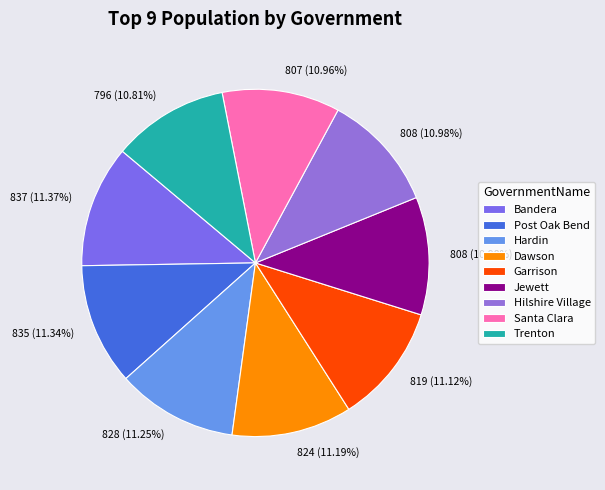

What is the smallest slice in the pie chart?

Trenton